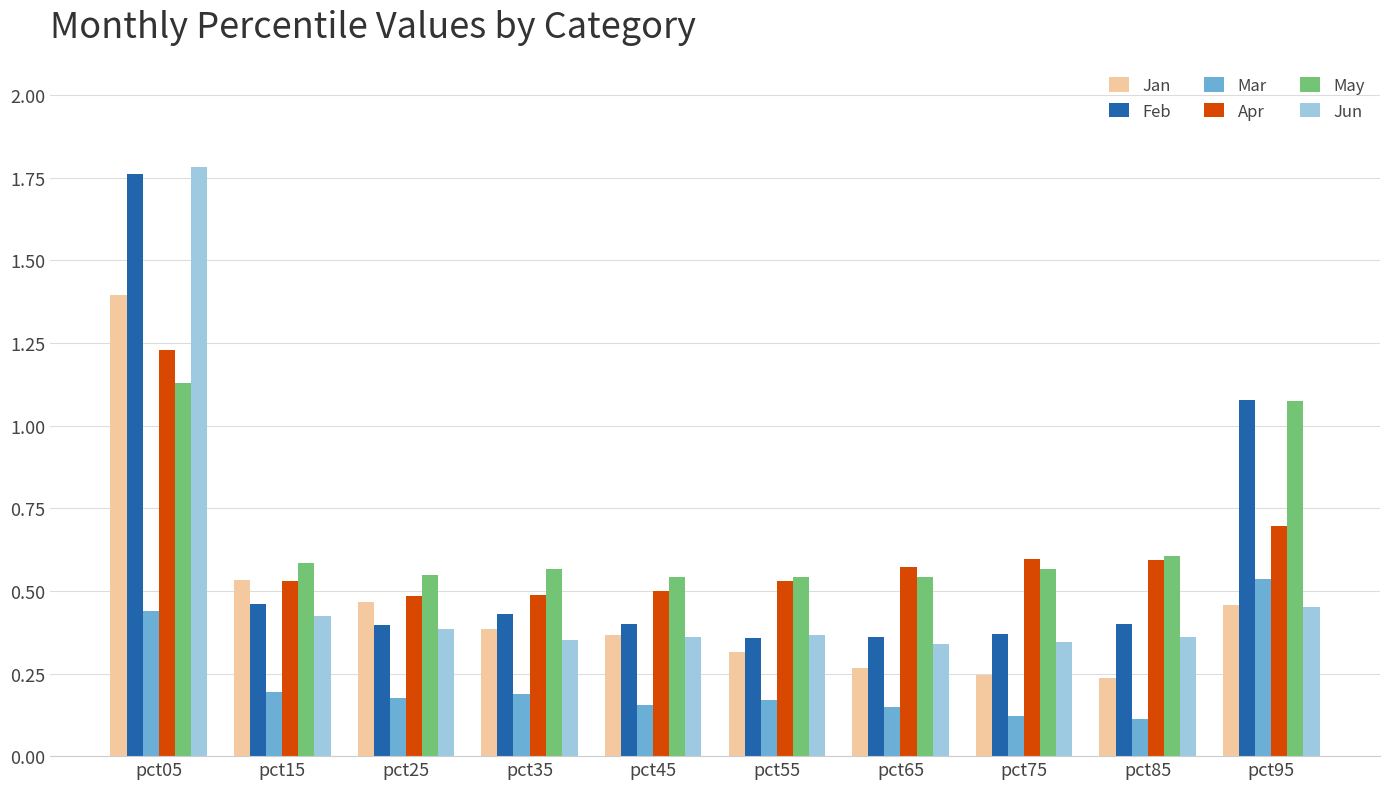

The Jun series shows 0.4 at pct55. True or false?

True